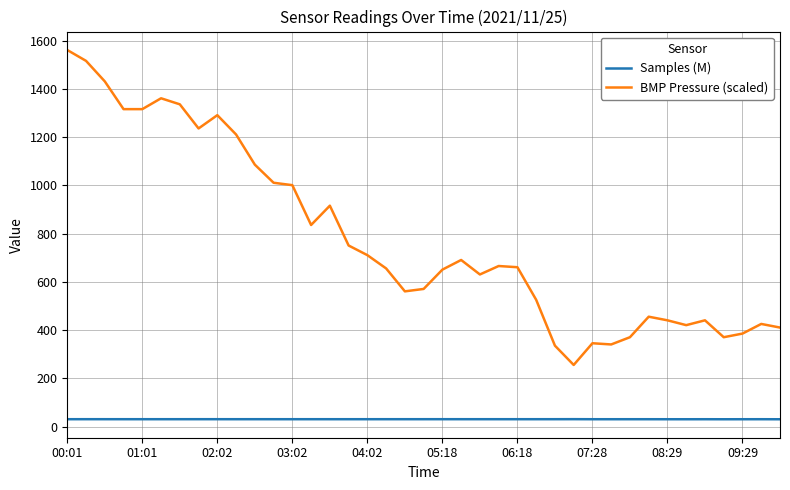

Count the number of data series in this chart.

2